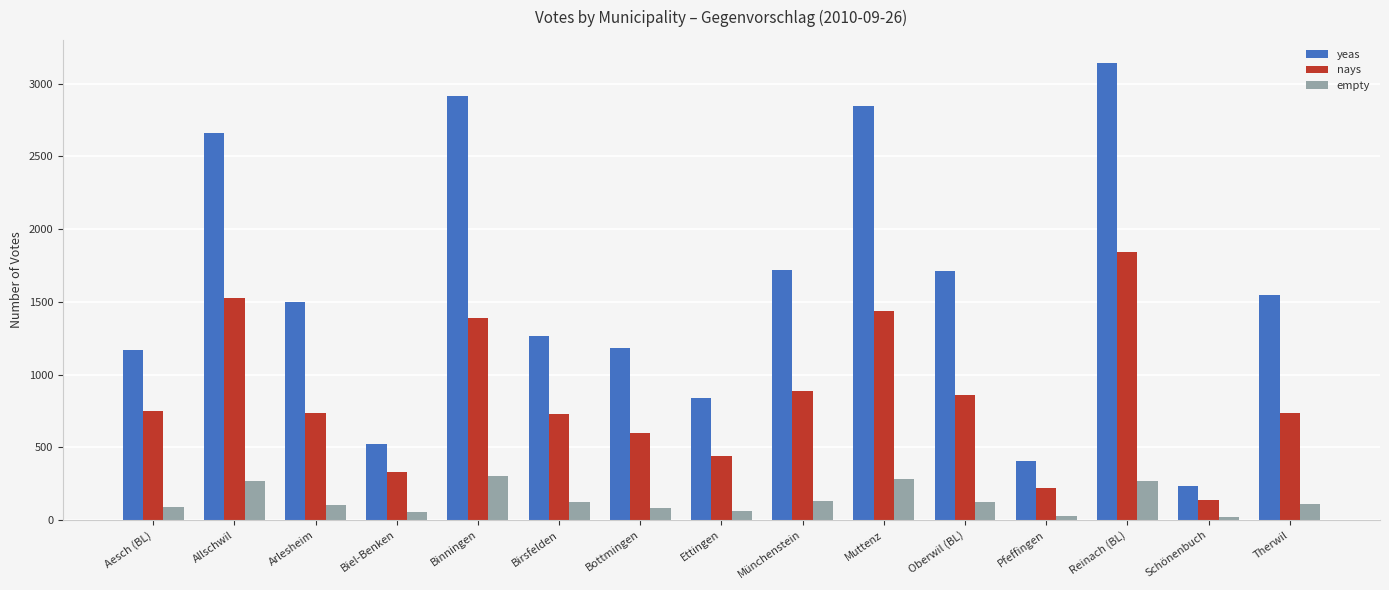

What is the value of the empty bar at the 15th from the left?

110